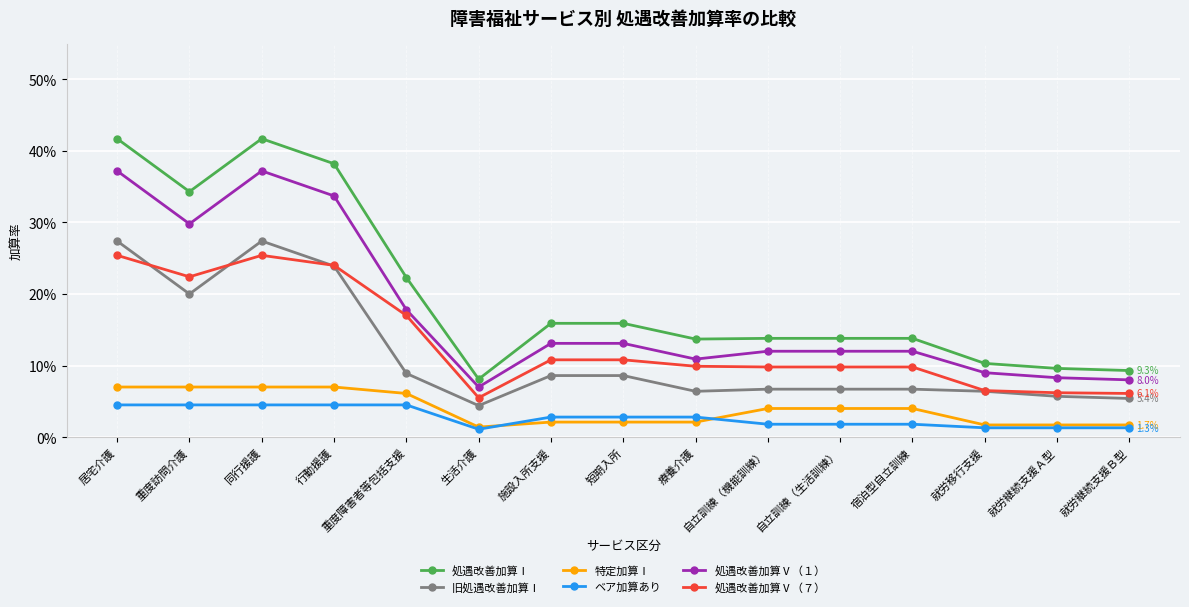

What are all the series names shown in the legend?

処遇改善加算Ⅰ, 旧処遇改善加算Ⅰ, 特定加算Ⅰ, ベア加算あり, 処遇改善加算Ⅴ（１）, 処遇改善加算Ⅴ（７）